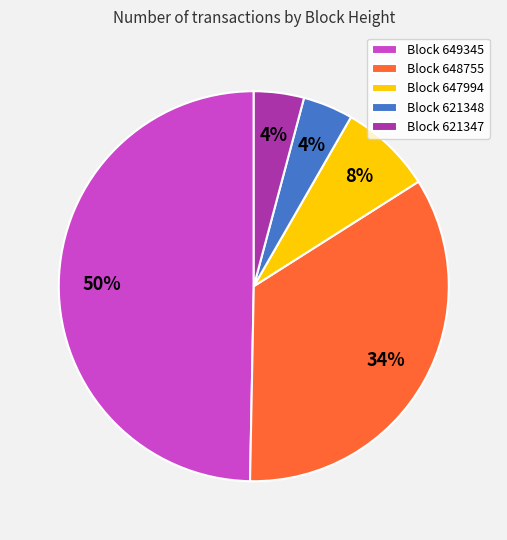

Count the number of slices in the pie.

5